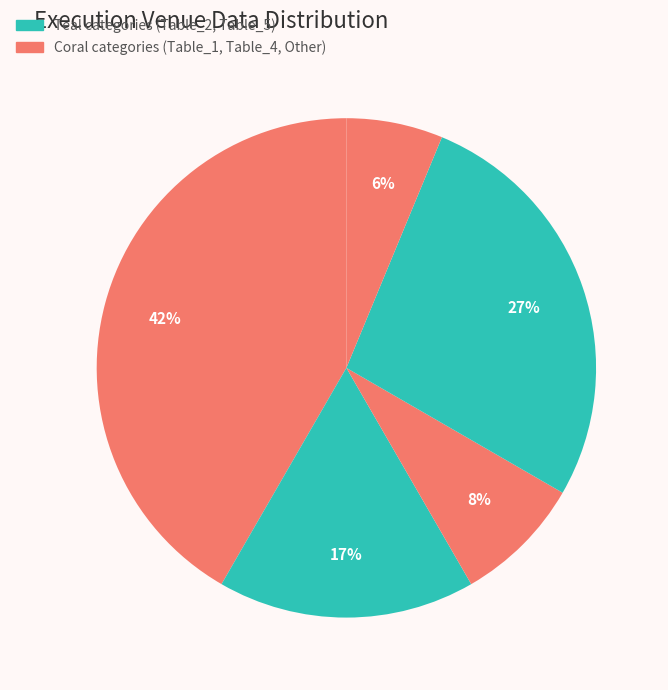

Count the number of slices in the pie.

5